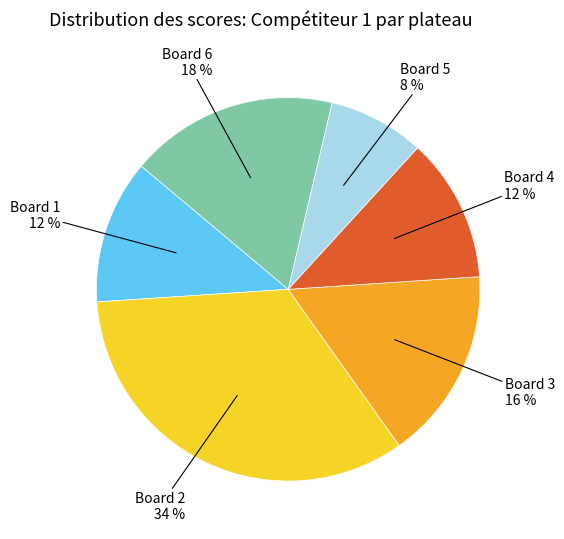

The Board 1 slice represents 1% of the pie. True or false?

False